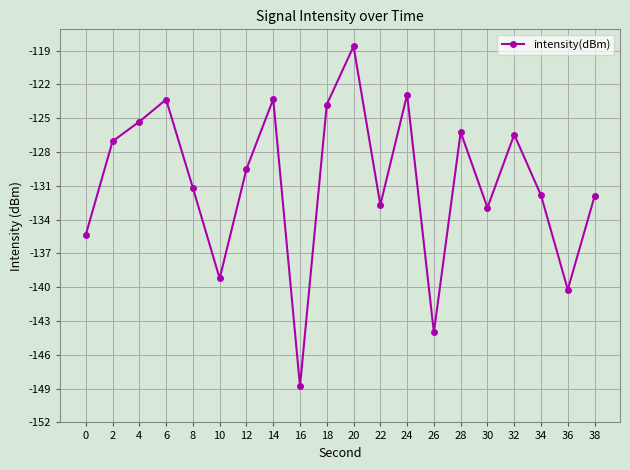

What is the average value?

-130.7